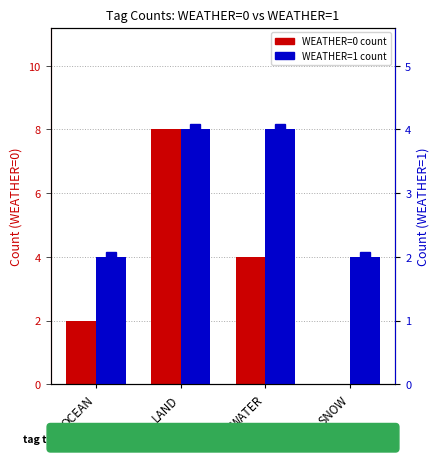

Rank the categories by WEATHER=0 count value from highest to lowest.

LAND, WATER, OCEAN, SNOW